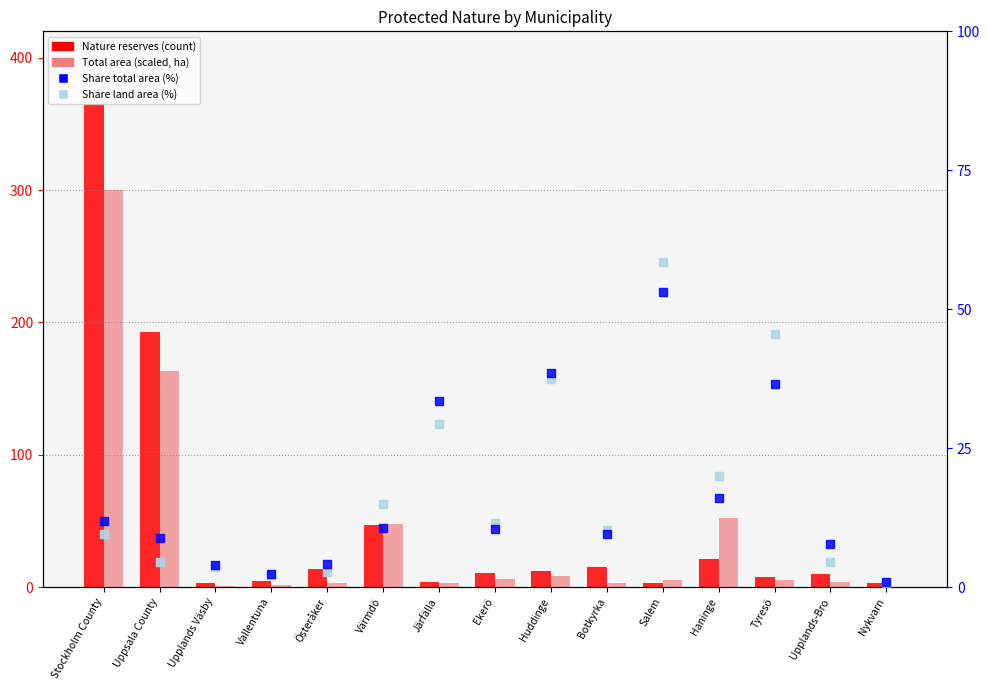

Which series reaches the minimum Y coordinate?

Total area (scaled)